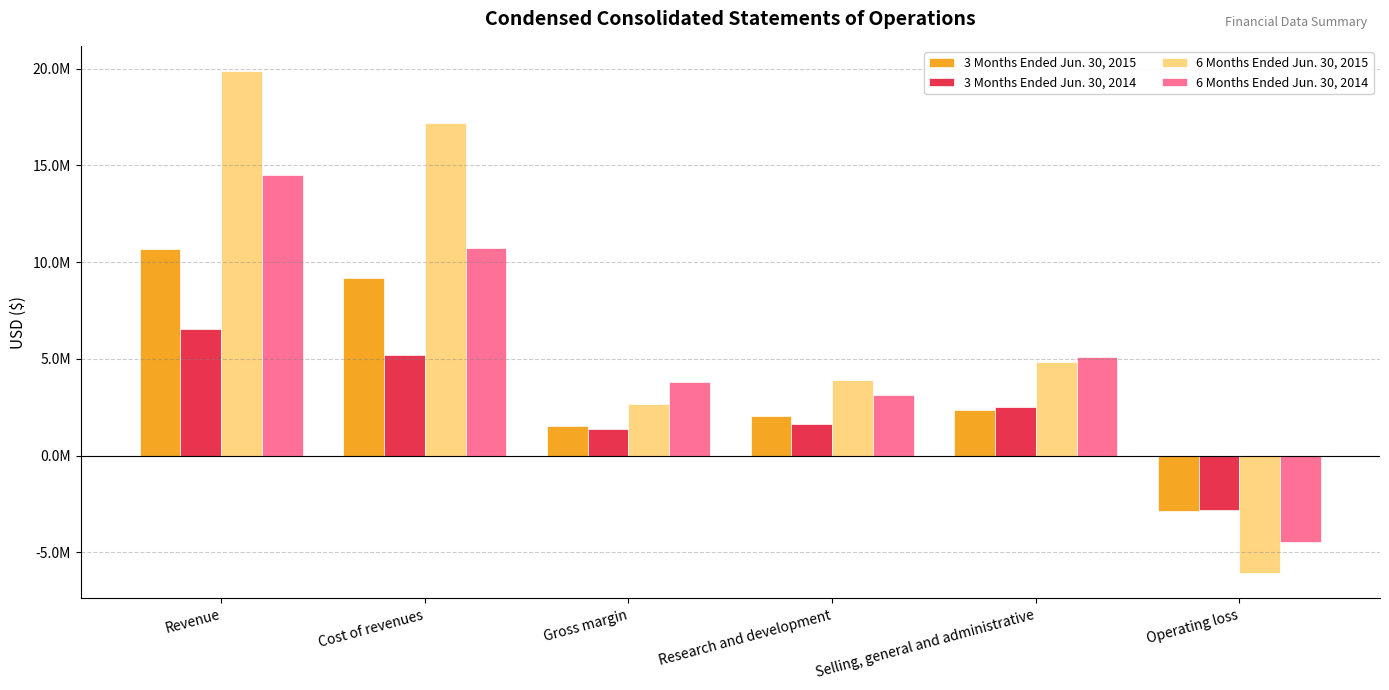

List the series in order of their overall mean, highest first.

6 Months Ended Jun. 30, 2015, 6 Months Ended Jun. 30, 2014, 3 Months Ended Jun. 30, 2015, 3 Months Ended Jun. 30, 2014